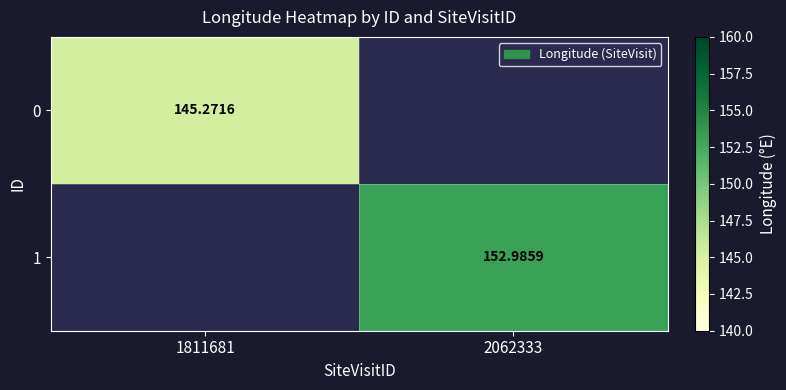

Is it true that 1 equals 76.2 at 2062333?

False